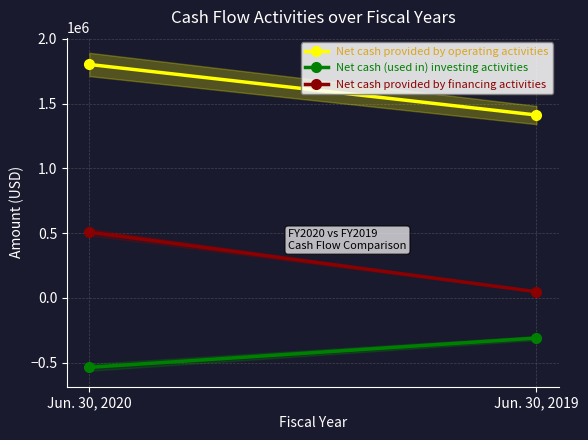

What are all the series names shown in the legend?

Net cash provided by operating activities, Net cash (used in) investing activities, Net cash provided by financing activities